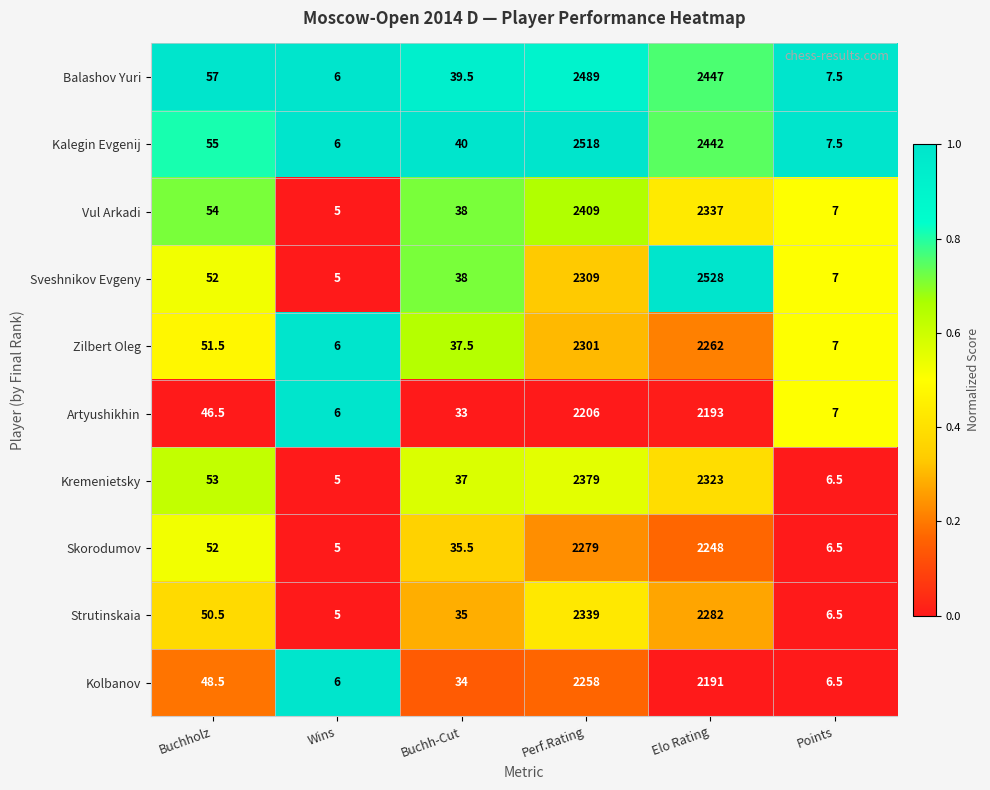

The Sveshnikov Evgeny series shows 7.0 at Points. True or false?

True